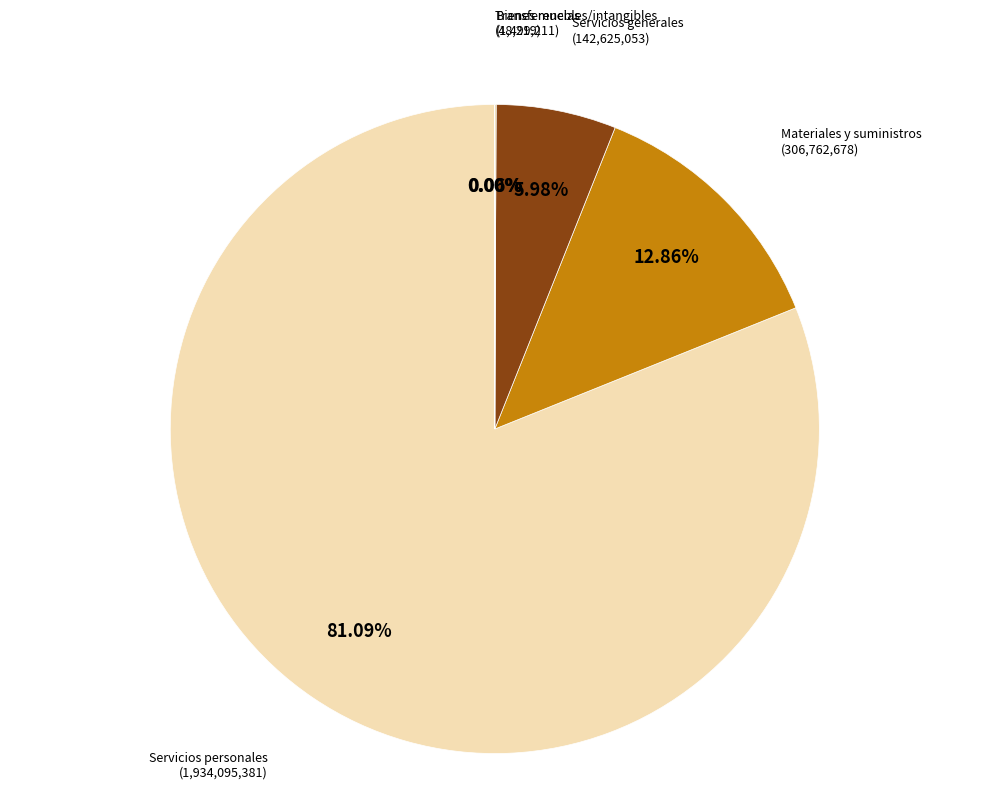

Approximately how many times larger is the value at Servicios personales compared to Materiales y suministros?

6.3